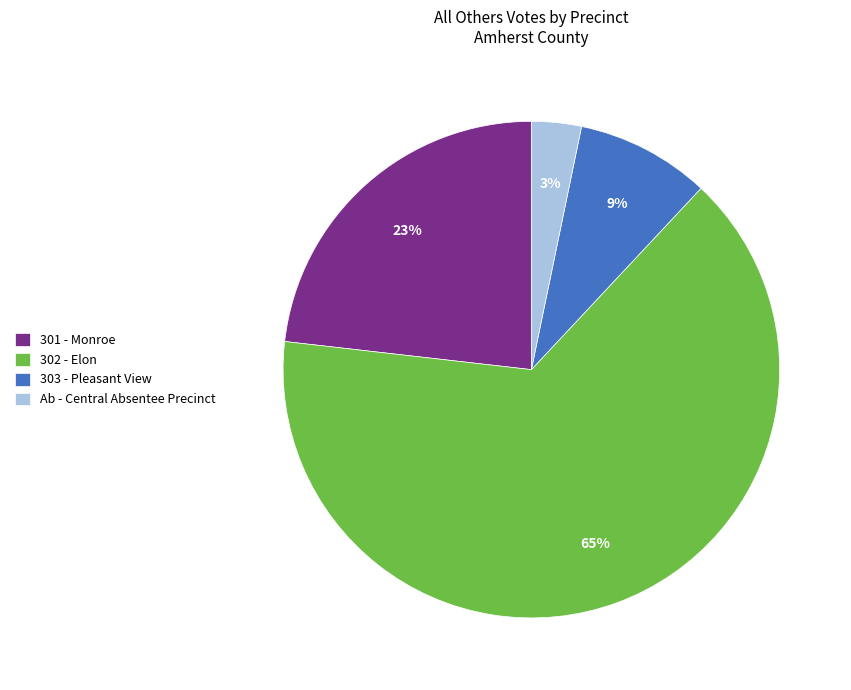

Combined, do Ab - Central Absentee Precinct and 303 - Pleasant View account for over 50%?

No